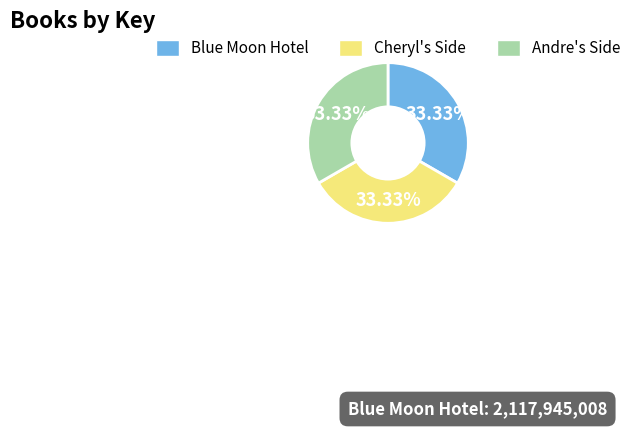

Approximately how many times larger is the value at Blue Moon Hotel compared to Andre's Side?

1.0